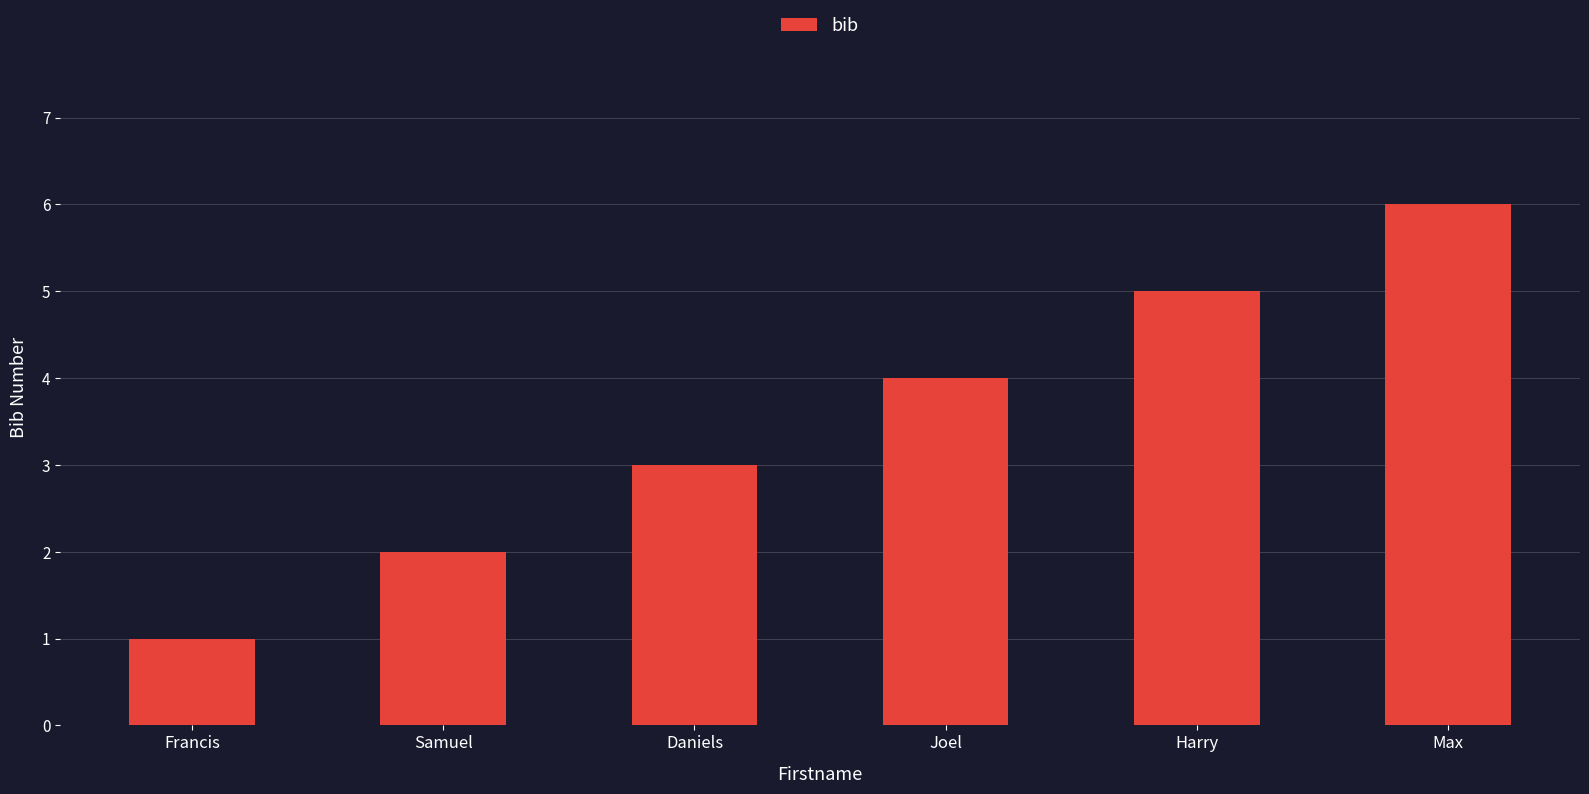

What is the smallest value displayed?

1